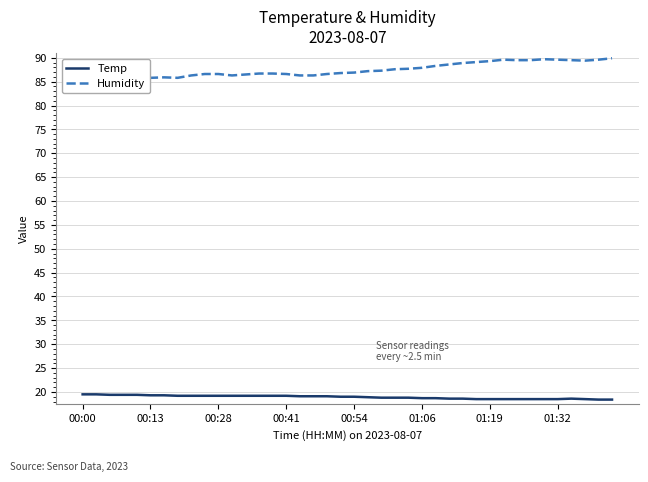

Between 17 and 23, which series saw the biggest shift?

Humidity